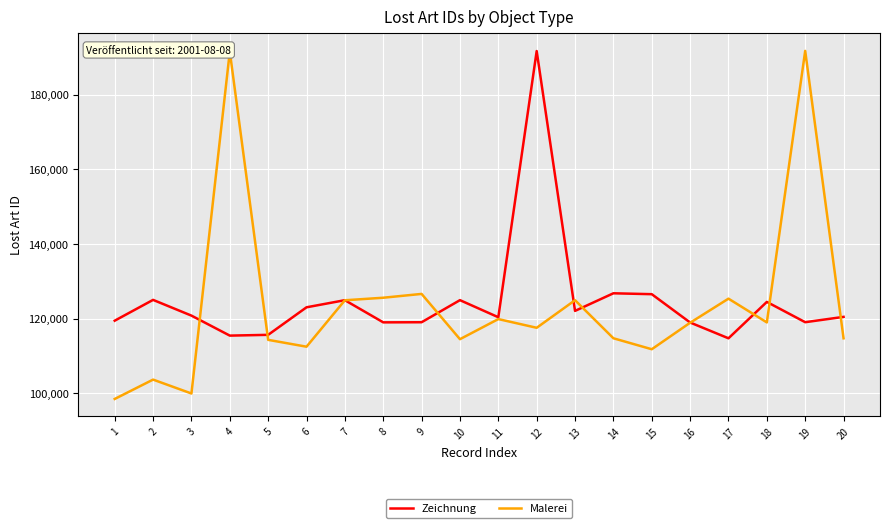

What is the difference between the highest and lowest values at 1?

20979